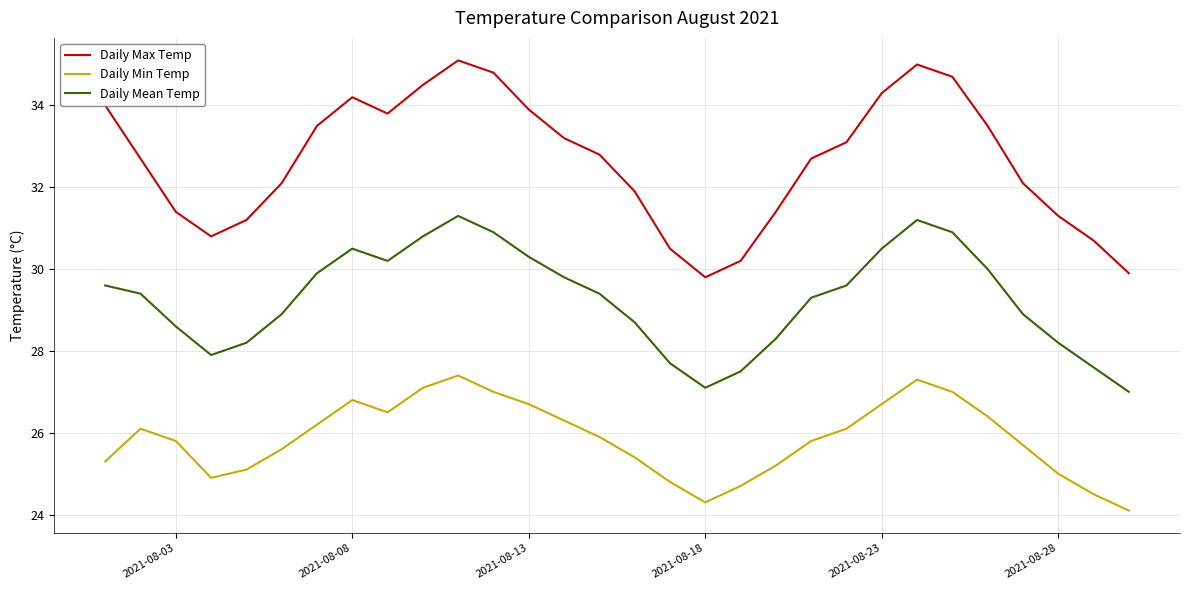

True or false: Daily Max Temp and Daily Mean Temp cross at least once.

False